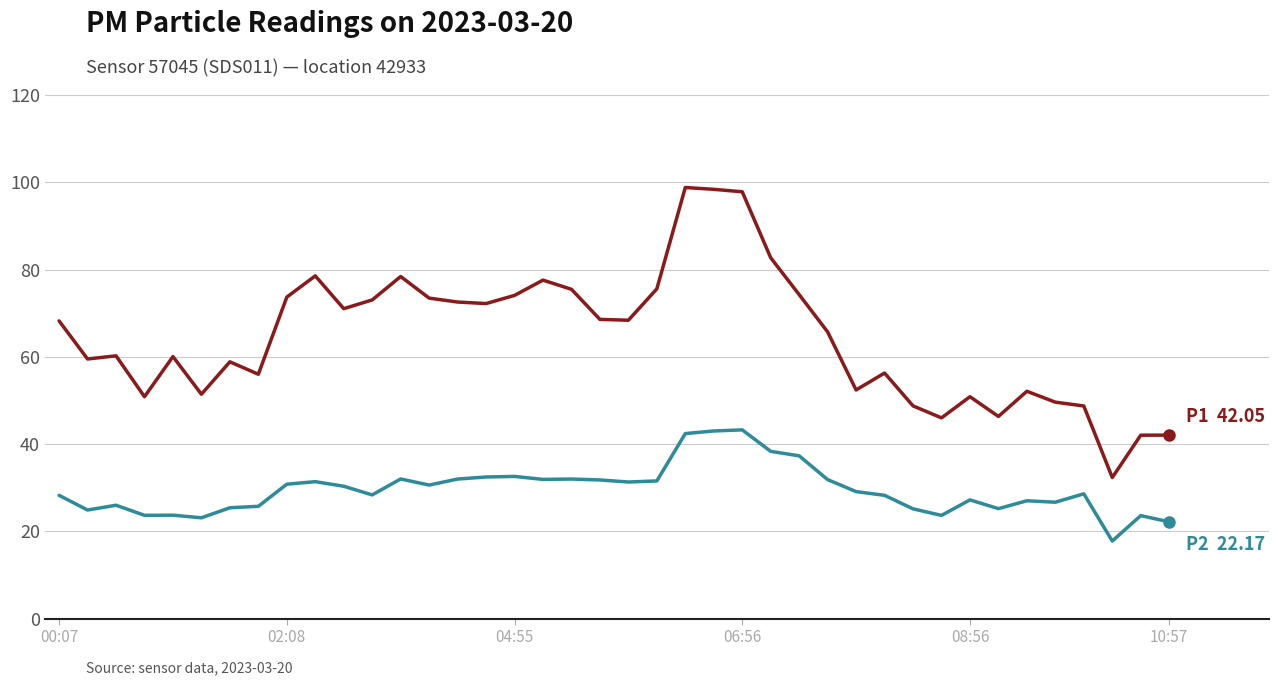

What is the minimum value shown in the chart?

17.8